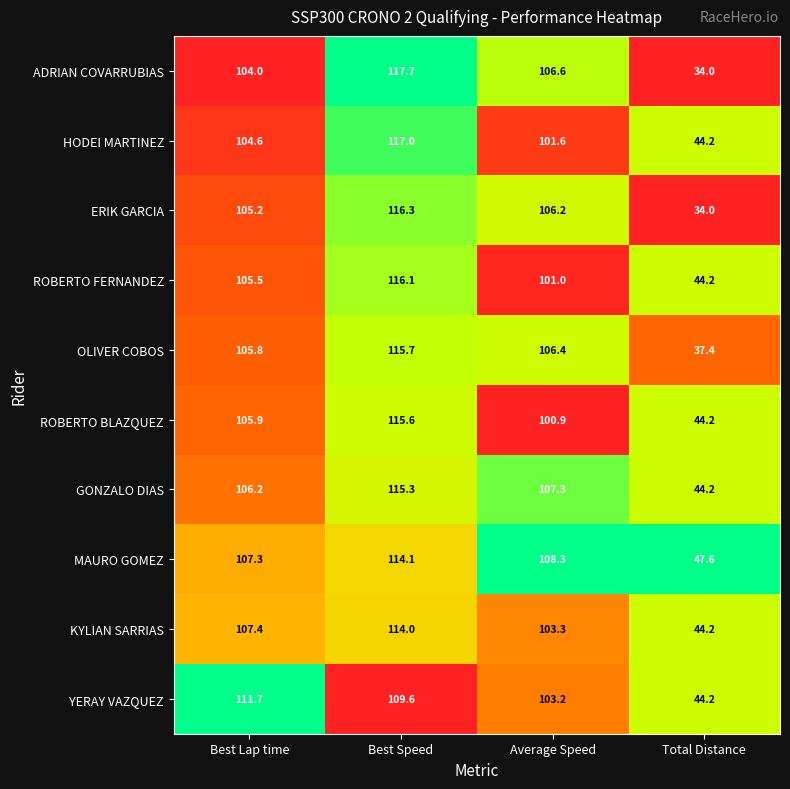

What is the difference between the second highest and second lowest values in the KYLIAN SARRIAS series?

4.1